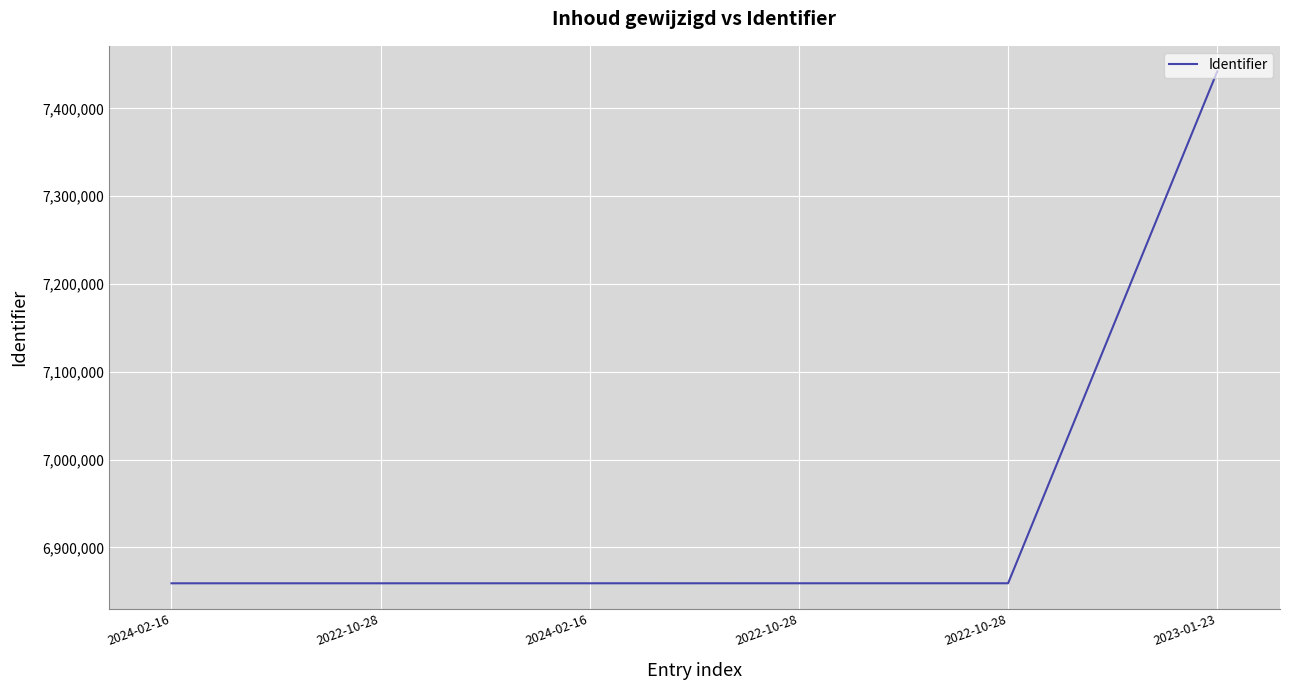

Where is the data nearest to the value 7150676?

2022-10-28